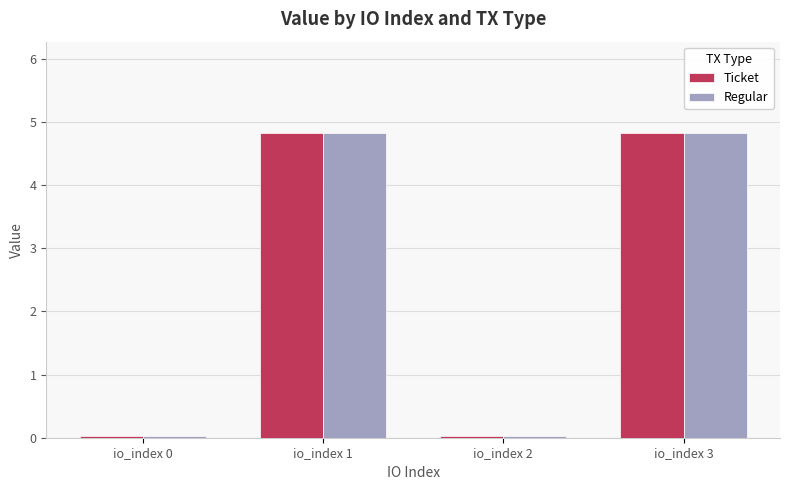

True or false: Regular has a value of 4.8 at io_index 3.

True